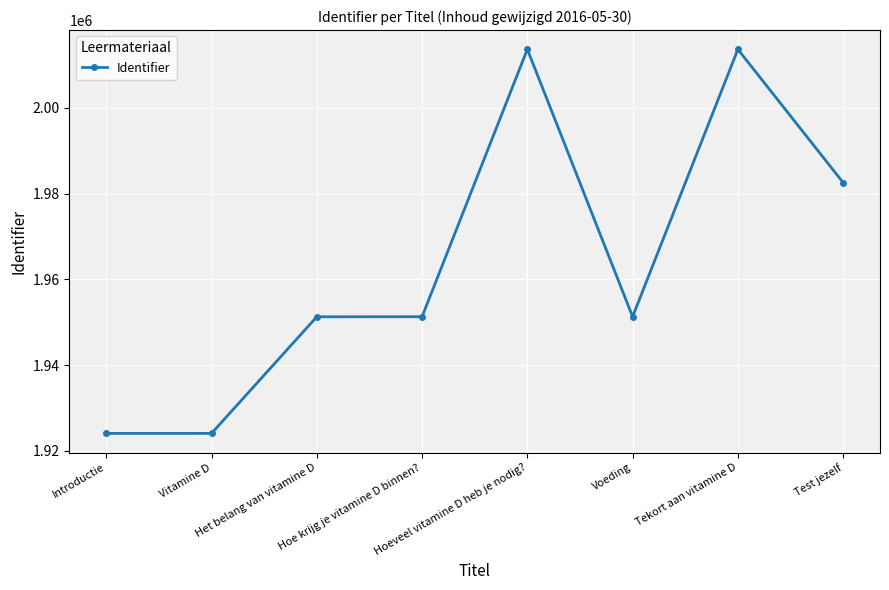

What is the minimum value shown in the chart?

1924070